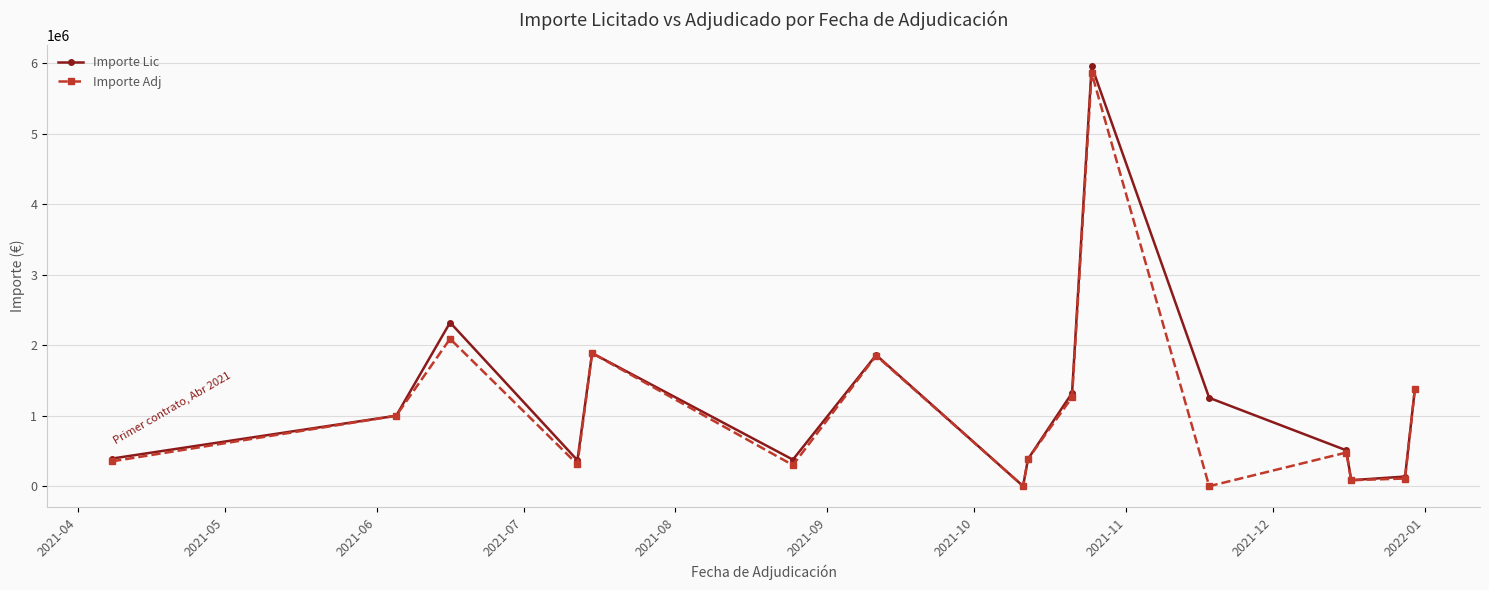

What is the value of the Importe Adj point at the 10th from the left?

1262141.1